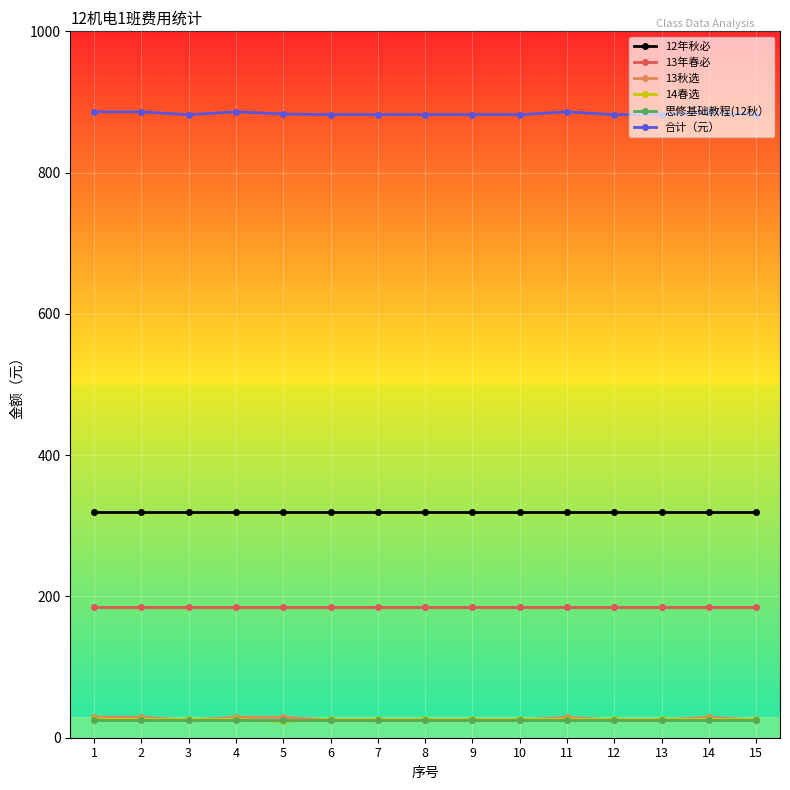

What is the spread (max minus min) of values at 4?

861